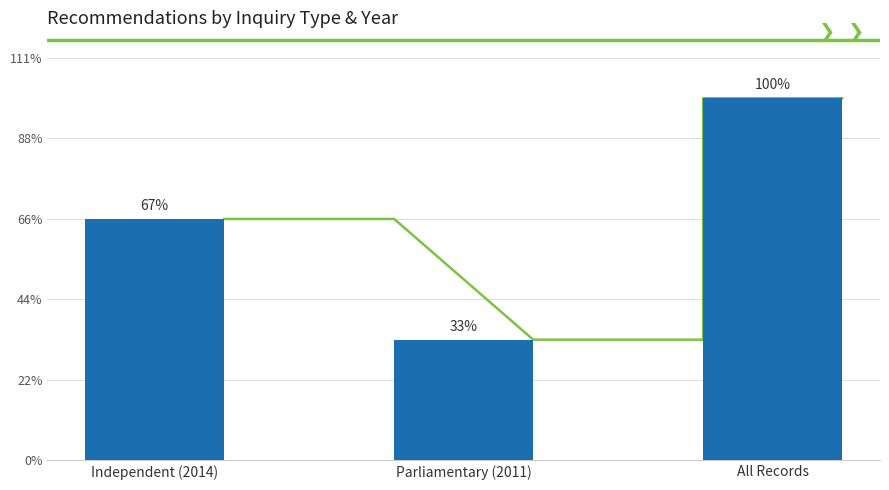

Which label corresponds to the largest value in the chart?

All Records